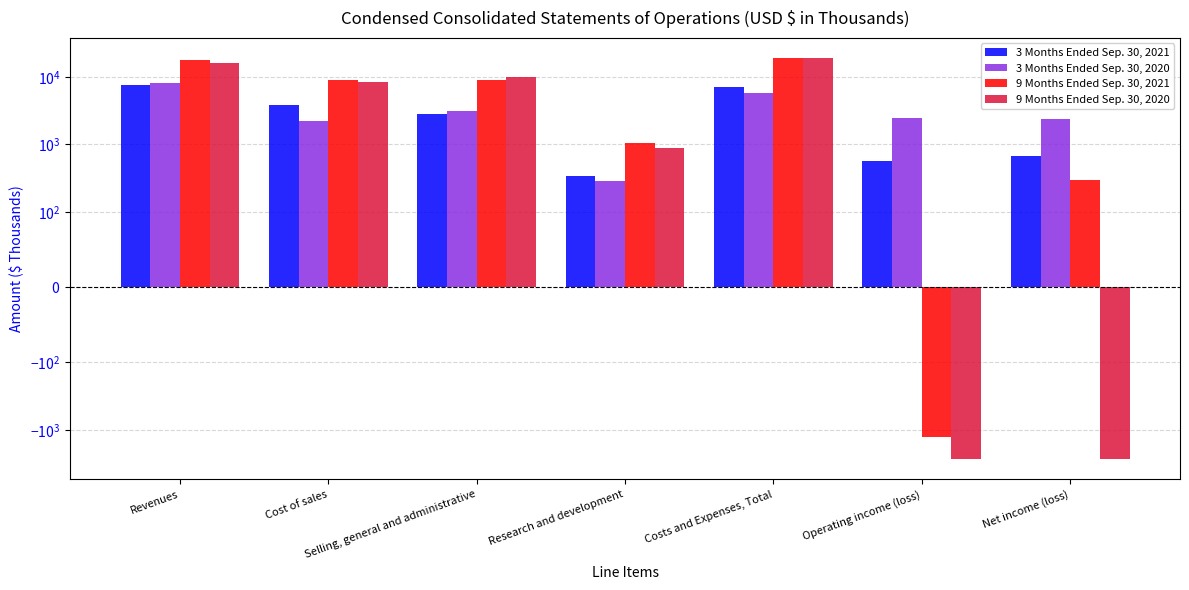

The value of 3 Months Ended Sep. 30, 2020 at Operating income (loss) is 910. True or false?

False